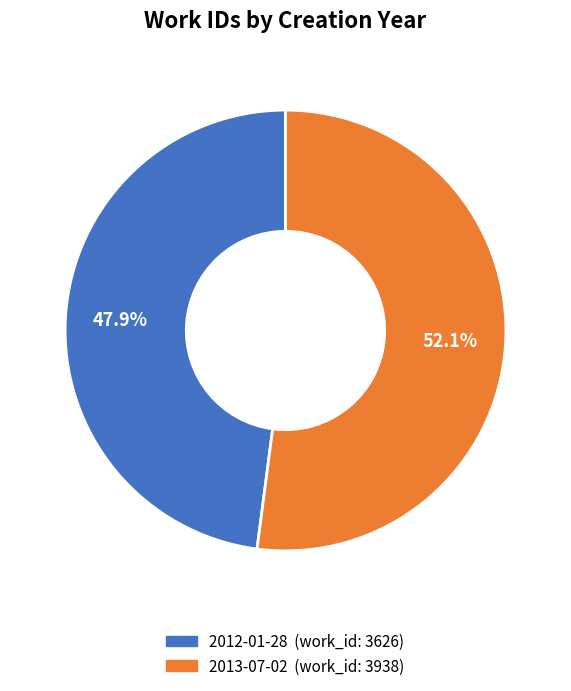

What percentage is the 2012-01-28 slice, to the nearest percent?

48%